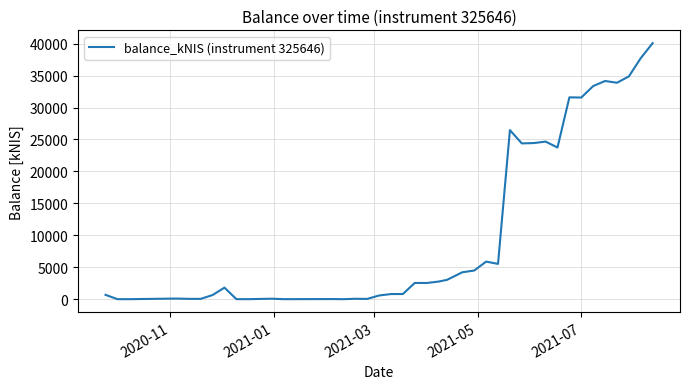

What is the difference between the maximum and minimum values?

40085.4